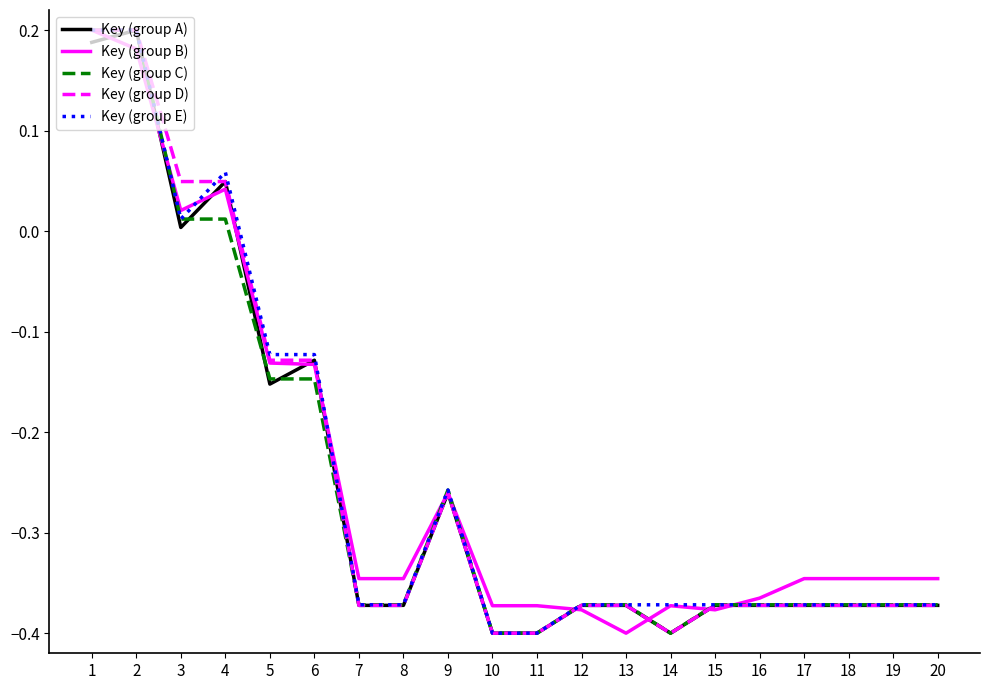

Which series changed the most between 1 and 20?

Key (group D)